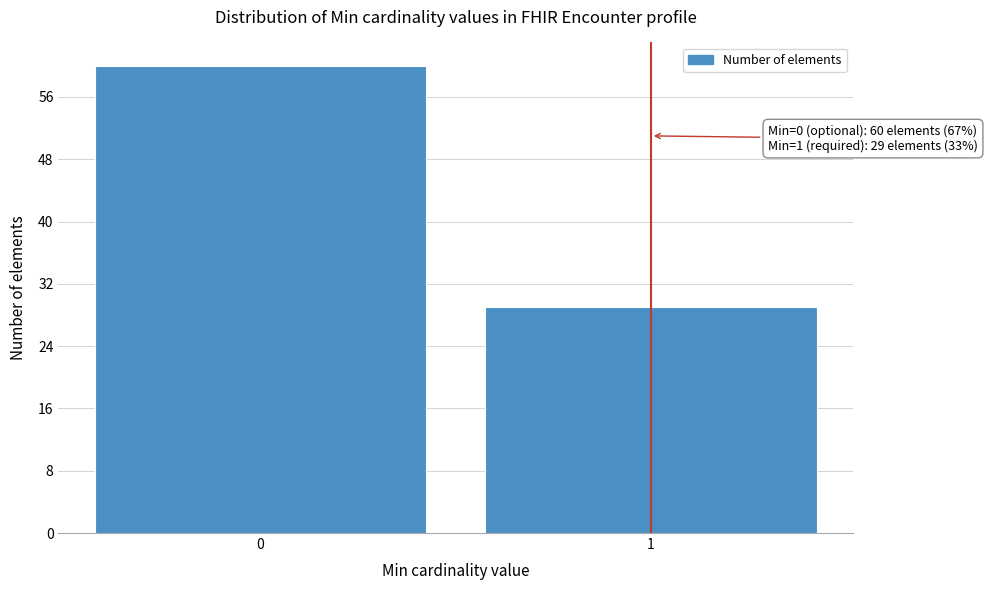

Reading right to left, what are all the values shown in this chart?

1=29	0=60